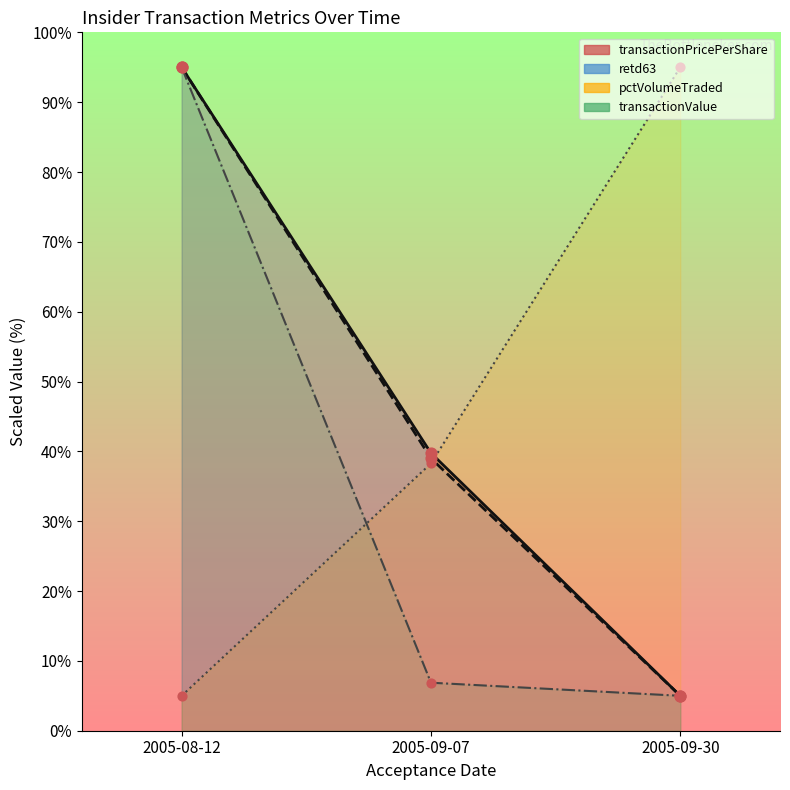

Which series contains the highest Y value?

transactionPricePerShare